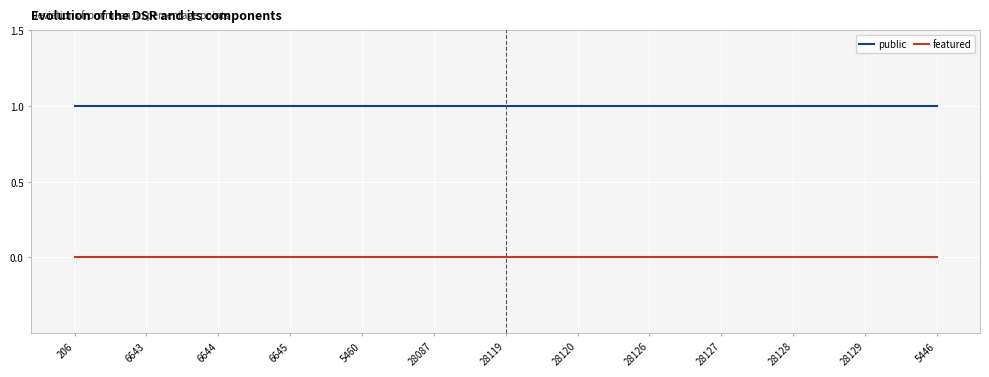

What is the spread (max minus min) of values at 28087?

1